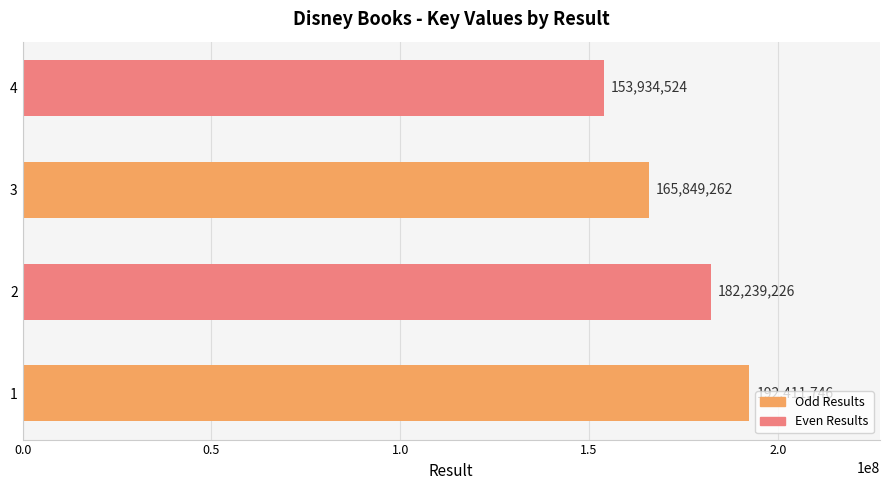

List the labels in order of value, smallest first.

4, 3, 2, 1